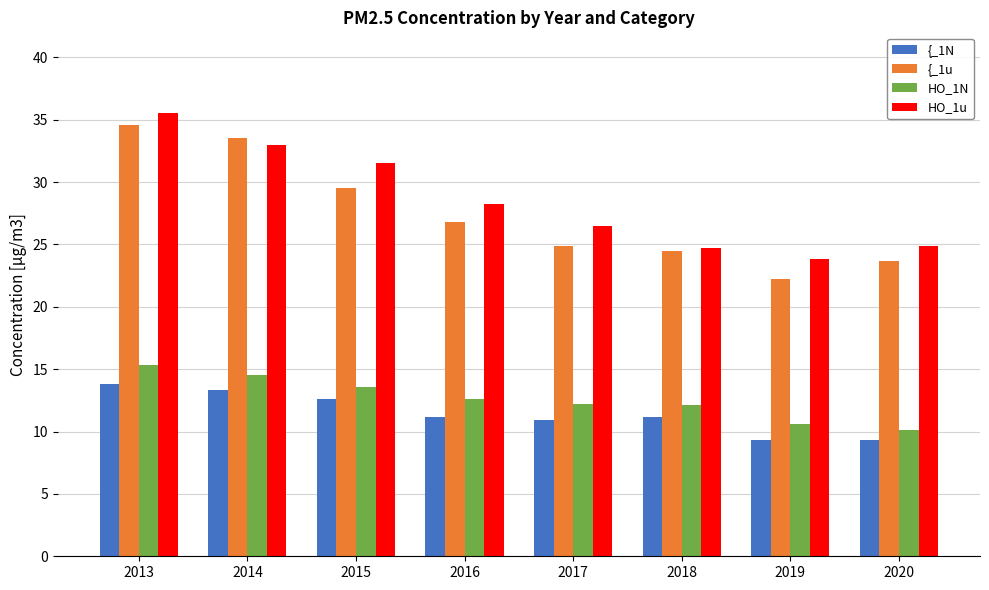

How many series are shown in this chart?

4